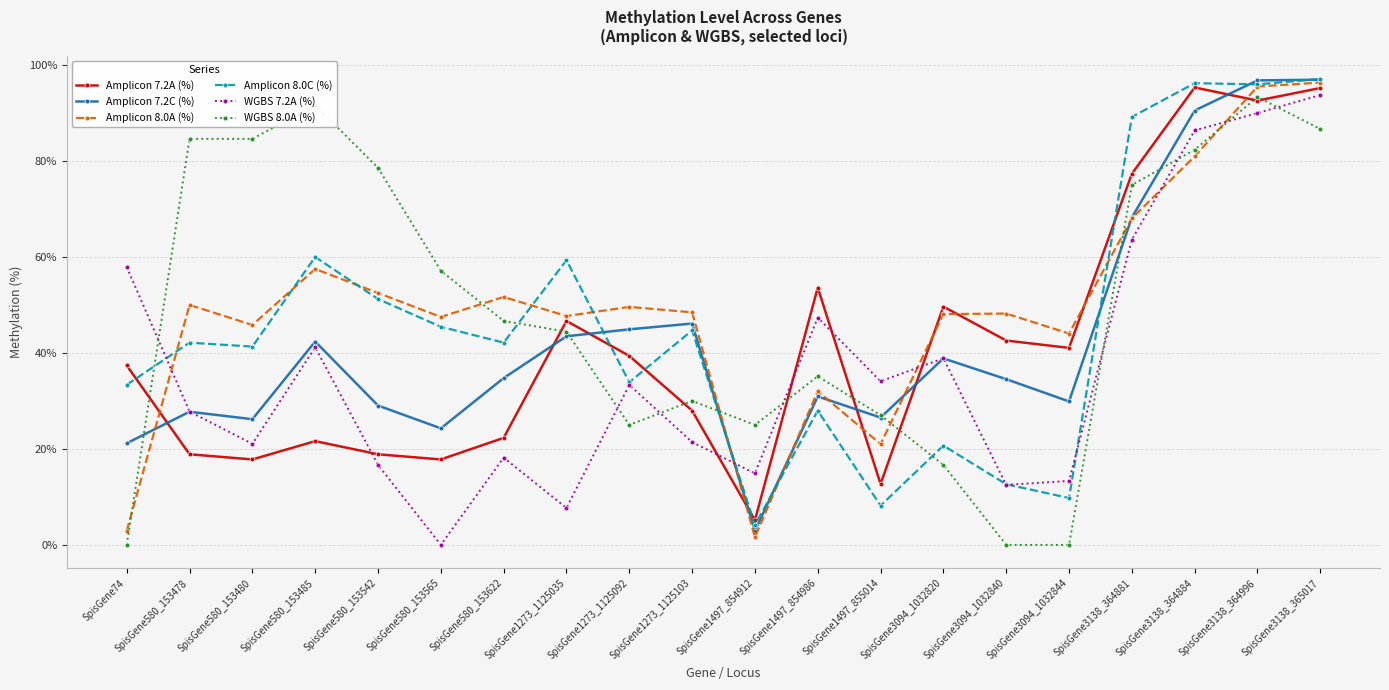

True or false: WGBS 7.2A (%) and WGBS 8.0A (%) cross at least once.

True